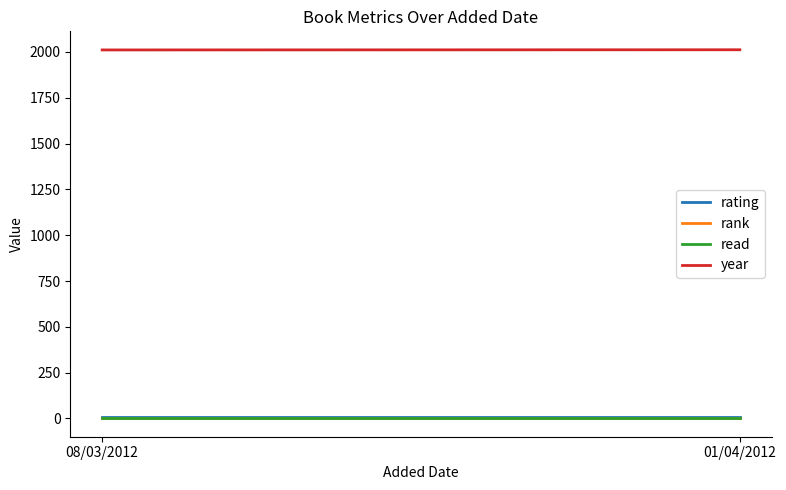

What is the label of the 2nd point from the right?

08/03/2012